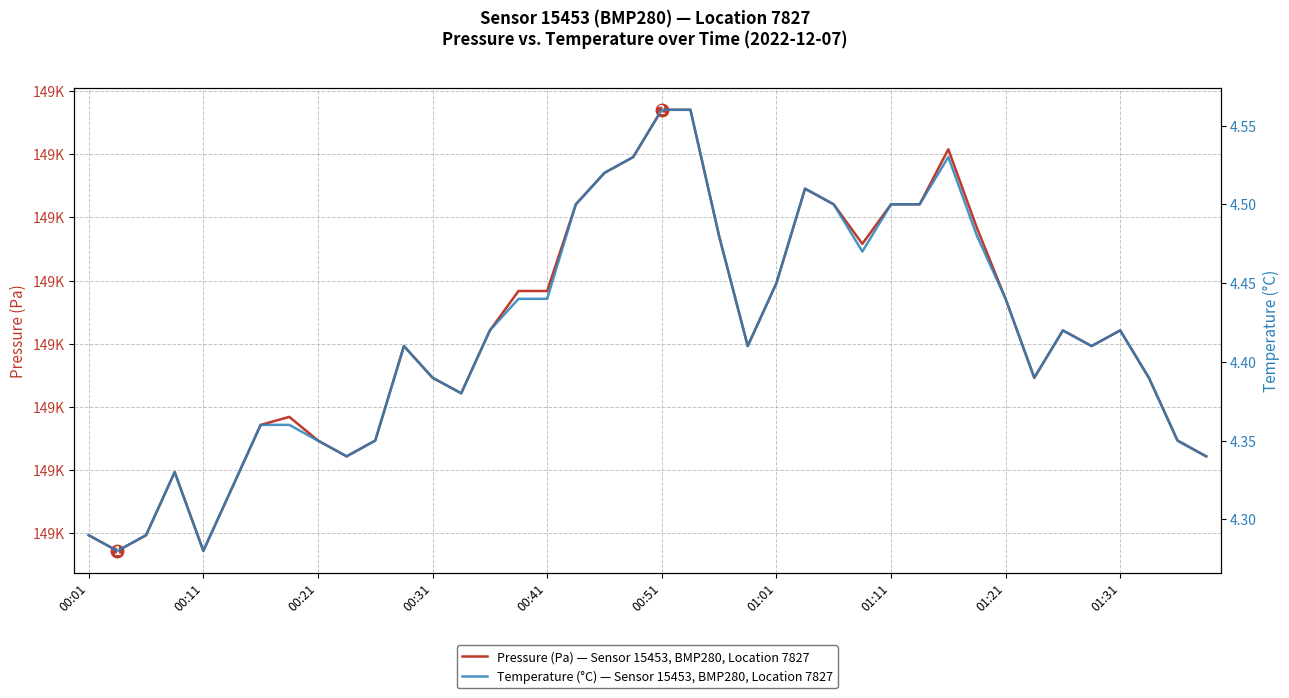

Which series changed the most between 00:51 and 30?

Pressure (Pa) — Sensor 15453, BMP280, Location 7827